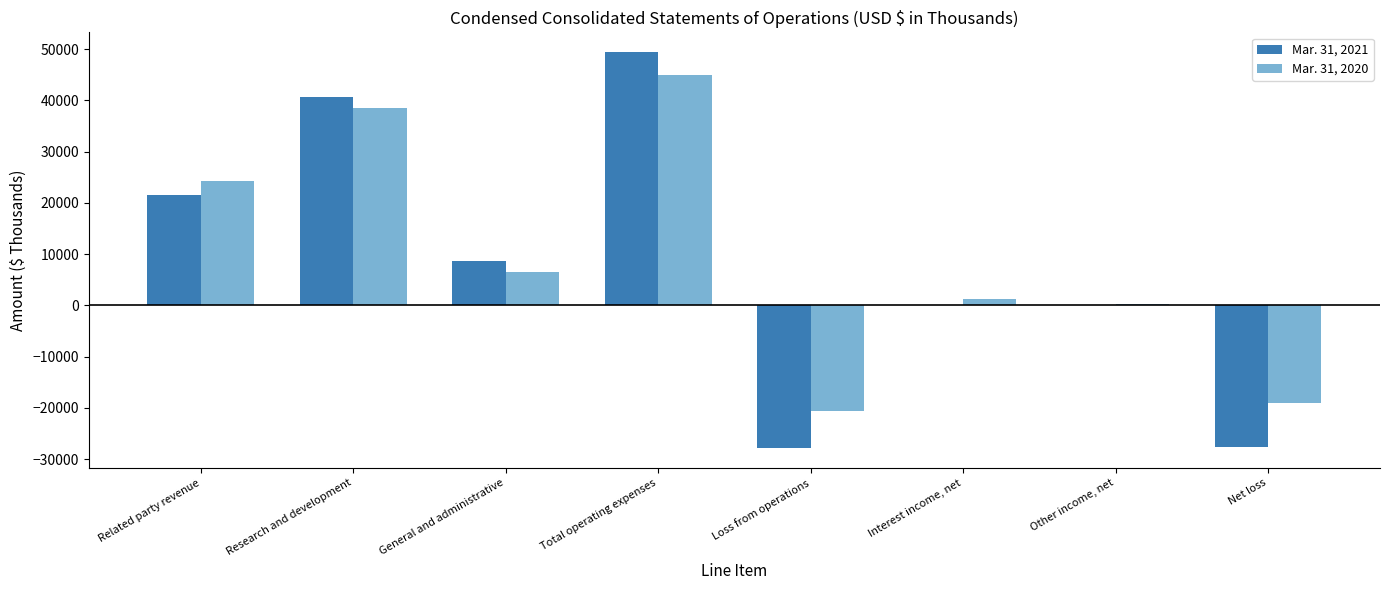

Read the Mar. 31, 2021 value at Other income, net, to the nearest 10.

190